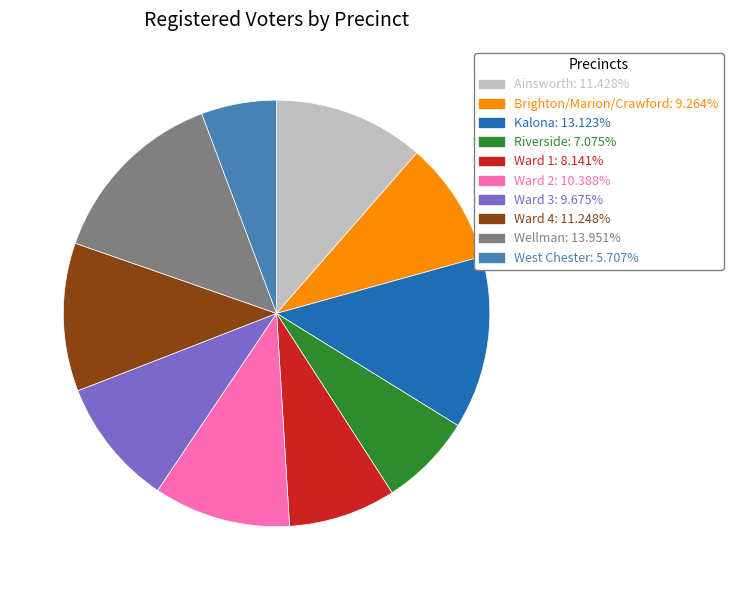

Between Ward 3 and Kalona, which is larger?

Kalona